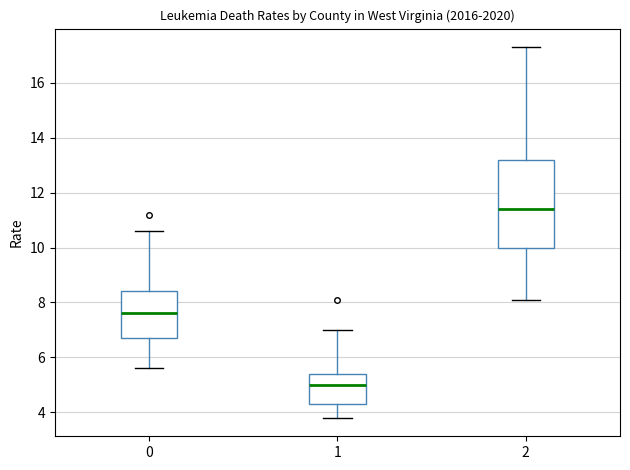

Which box has the lowest median line?

1